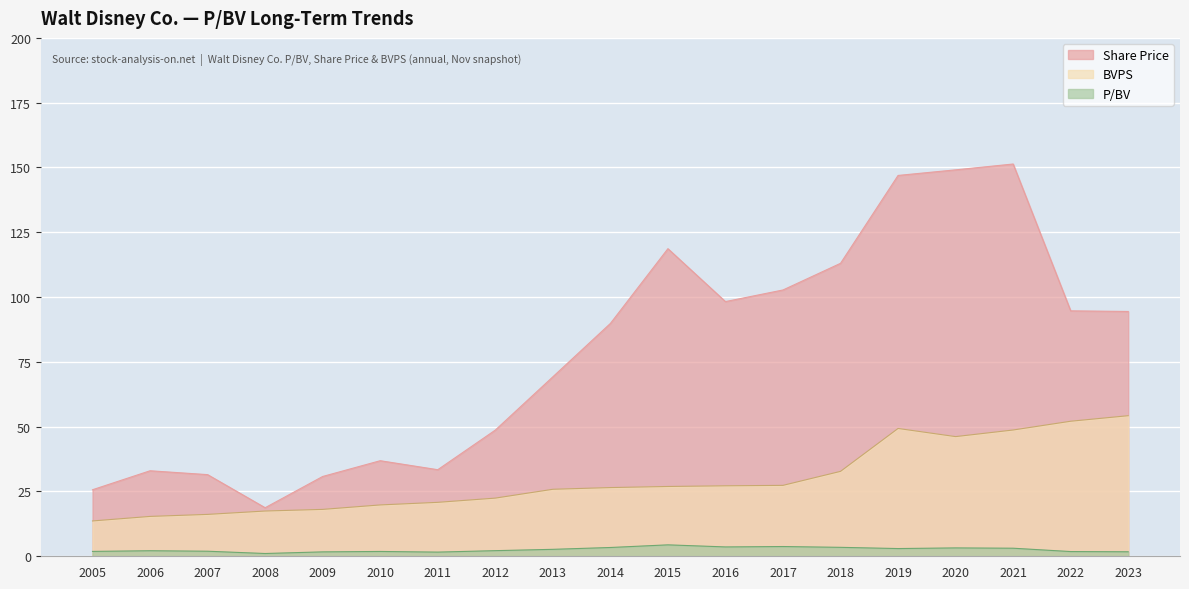

How many data points in BVPS are less than 26?

9